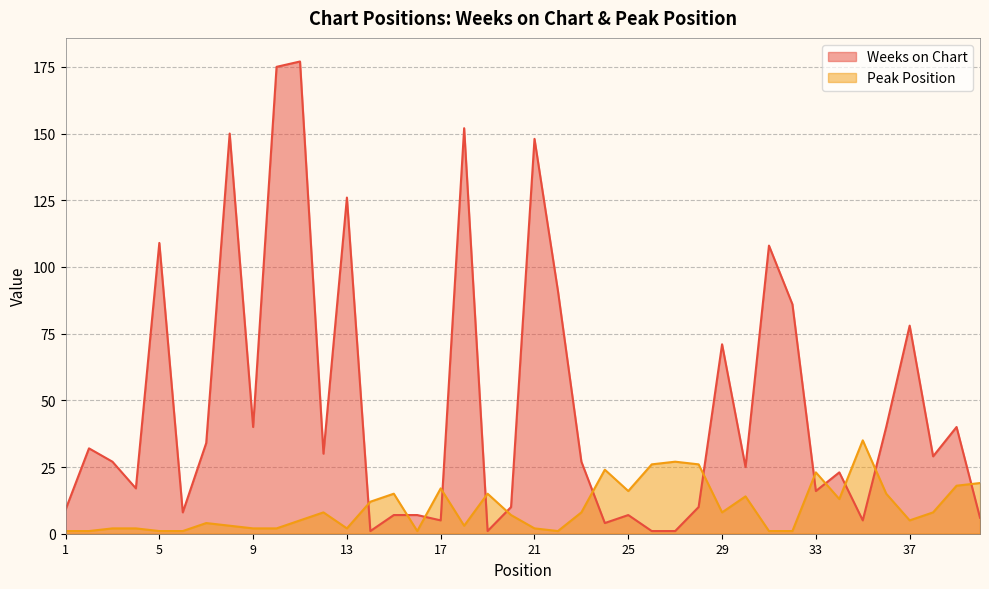

Read the Peak Position value at 15, to the nearest 5.

15